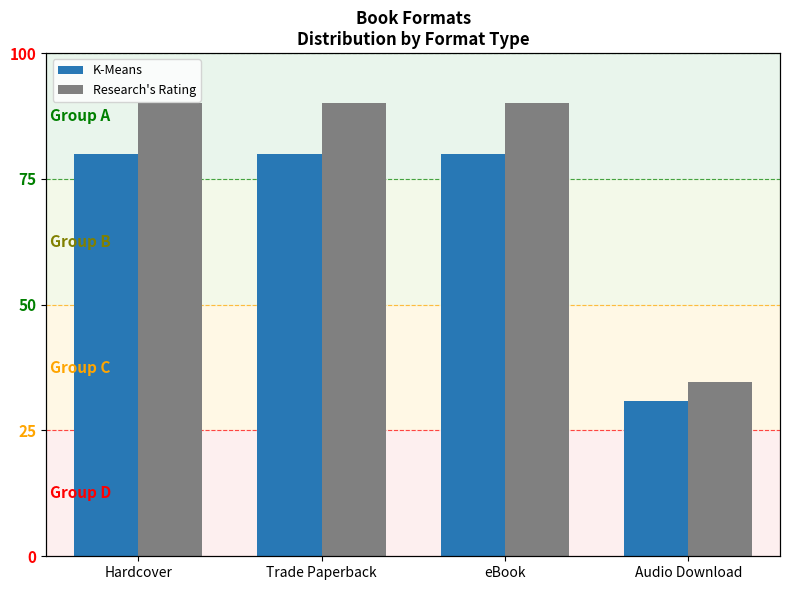

What is the minimum value for Research's Rating?

34.6